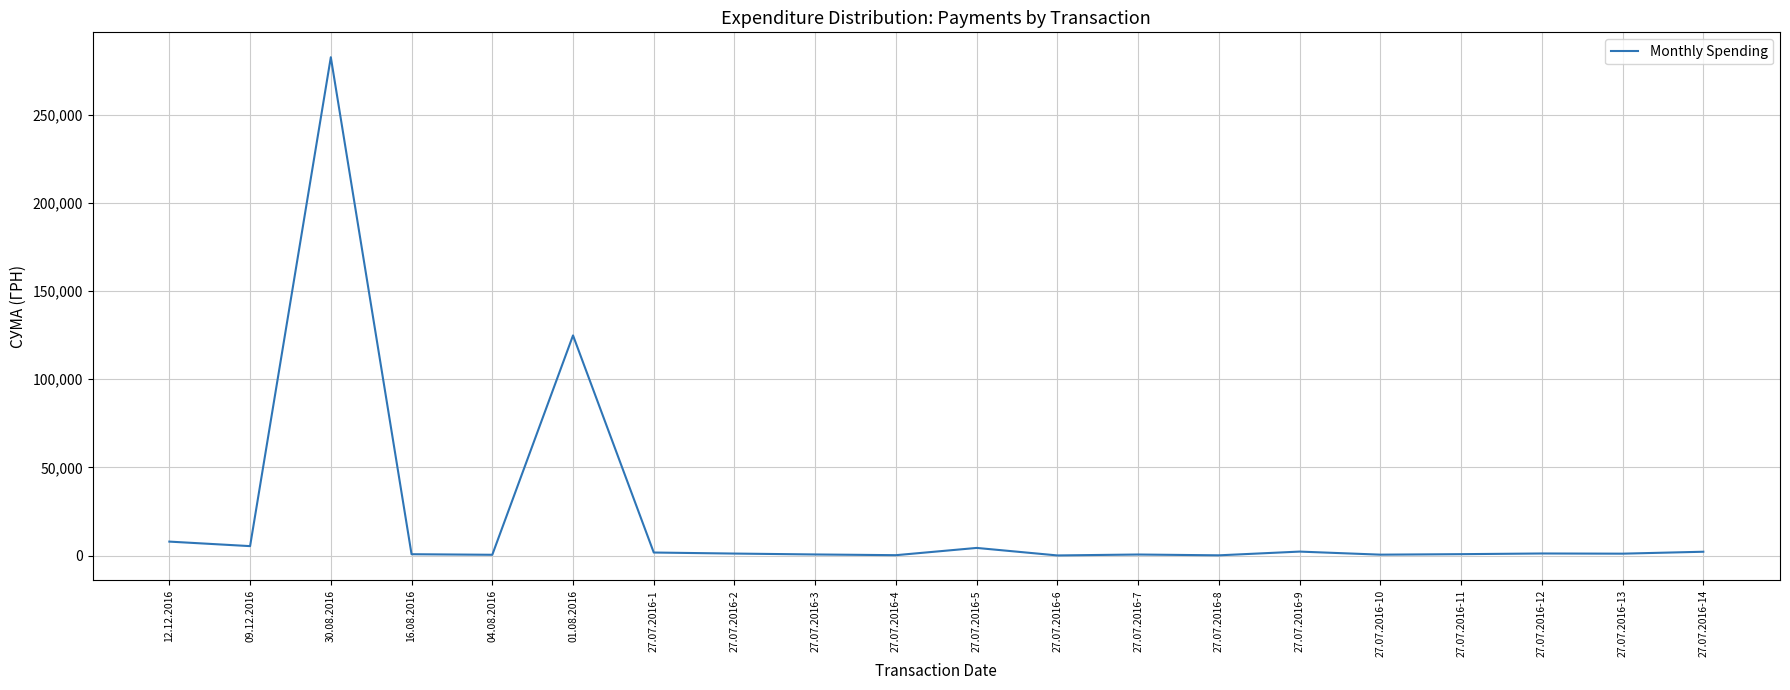

What is the greatest value displayed?

282495.1